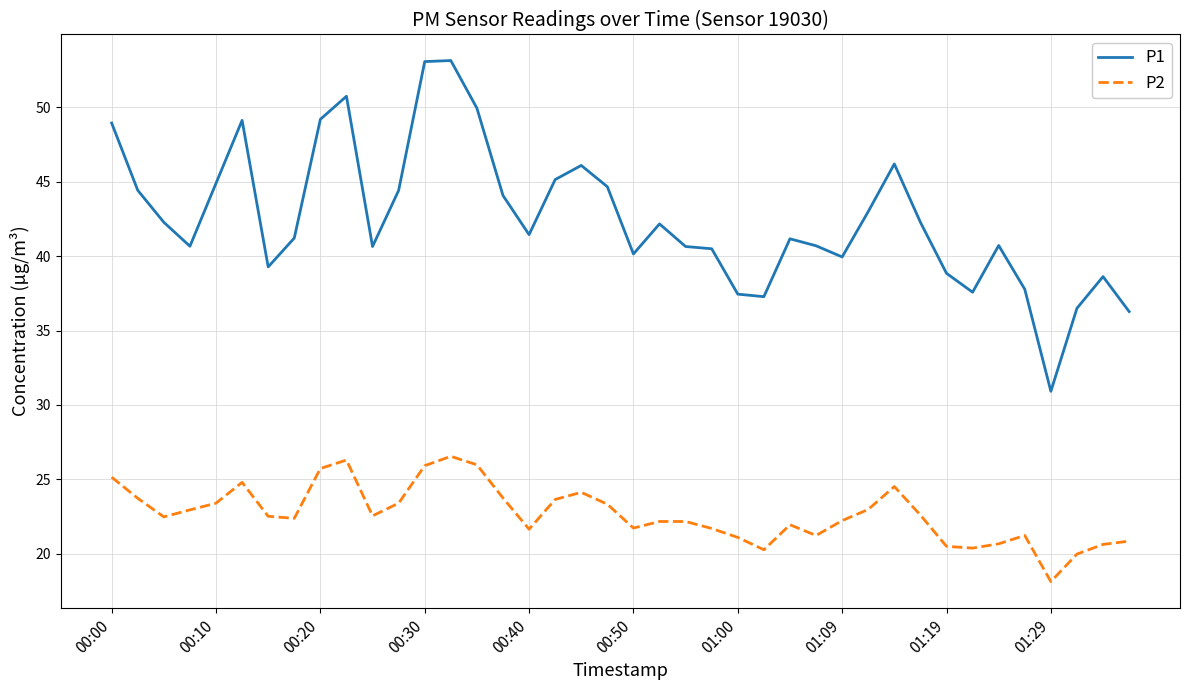

True or false: P1 and P2 intersect in this chart.

False